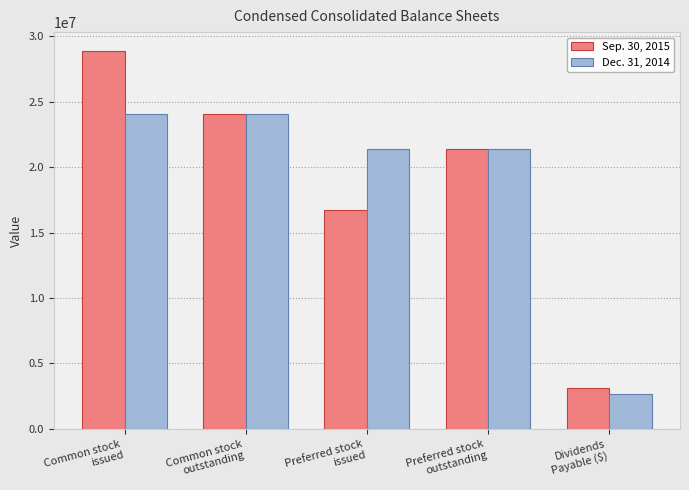

What is the difference between the highest and lowest values at Common stock
issued?

4843446